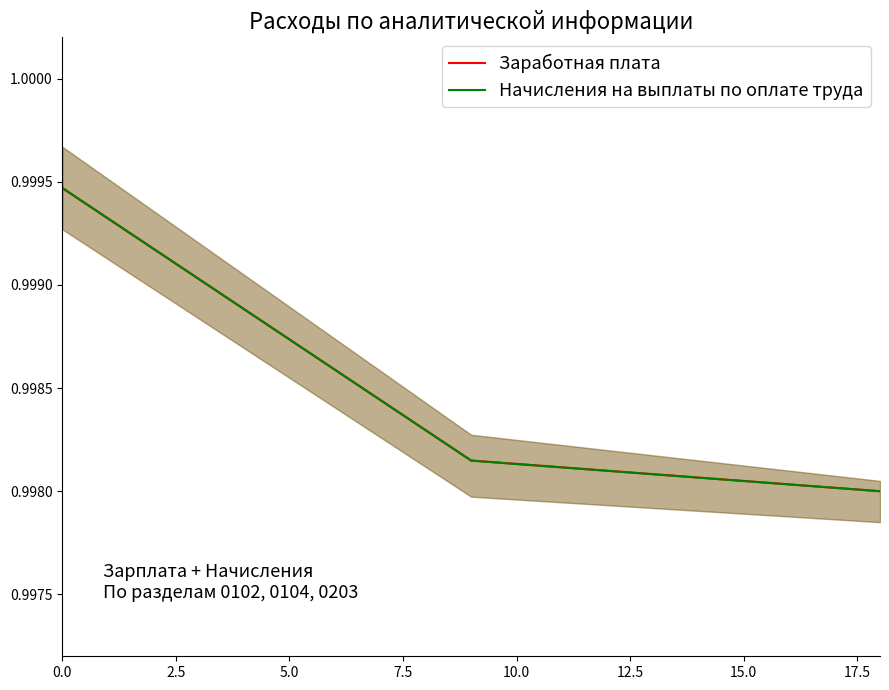

The value of Начисления на выплаты по оплате труда at 5.0 is 1.7. True or false?

False